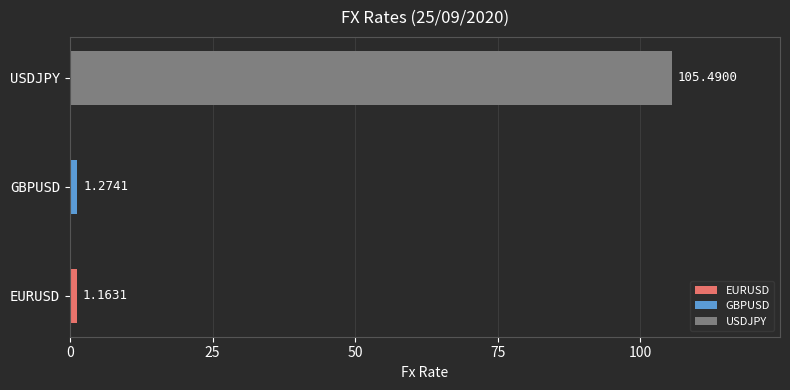

What is the change in value from EURUSD to GBPUSD?

+0.1